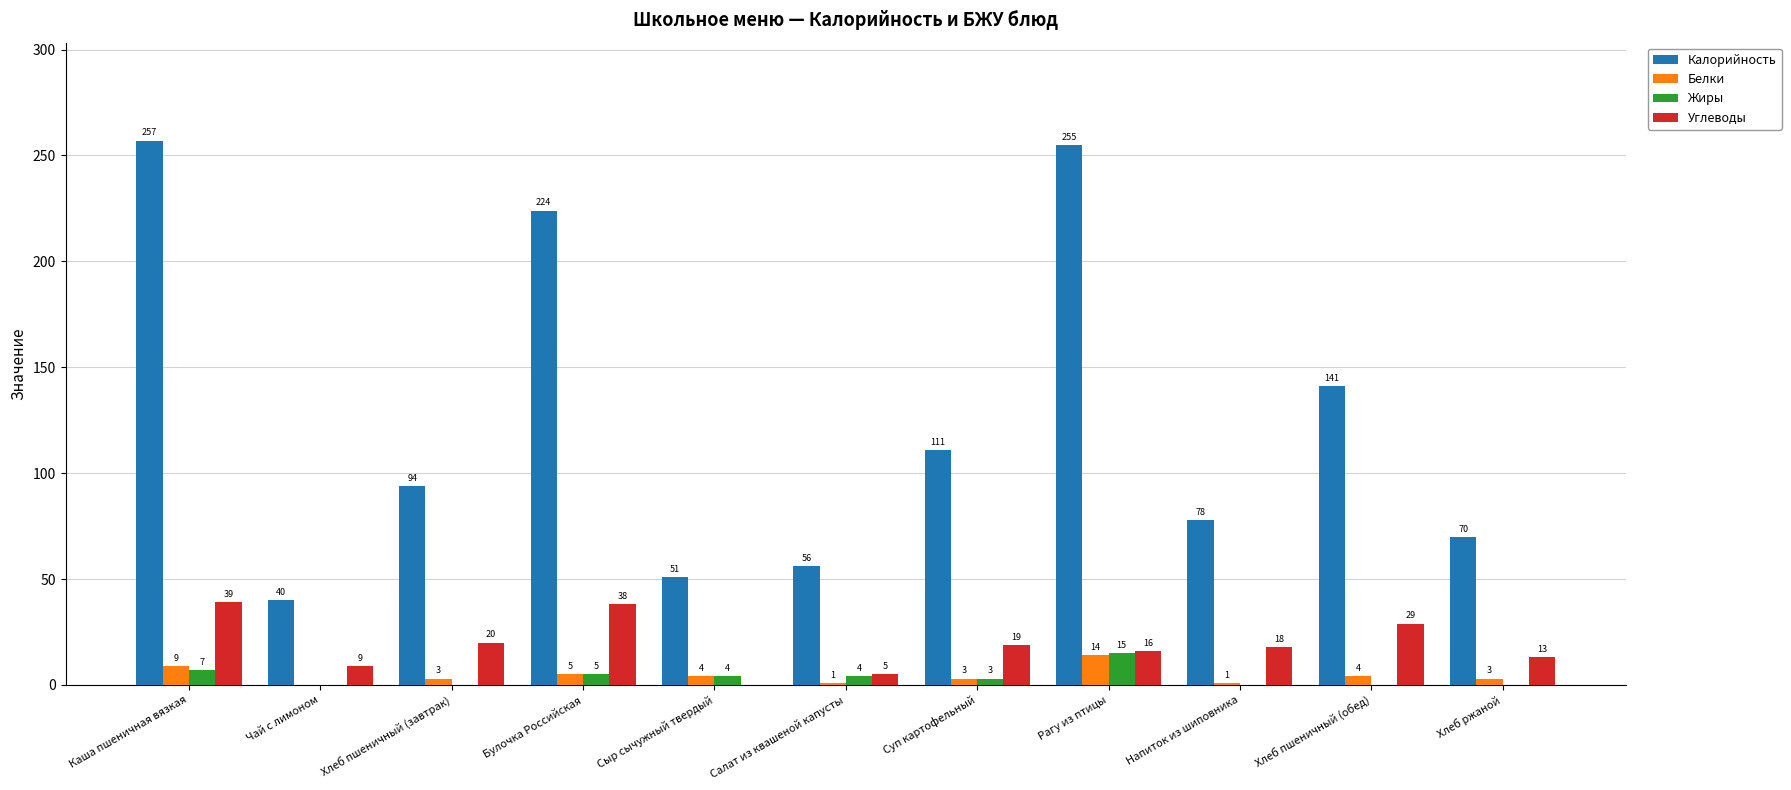

What are all the series names shown in the legend?

Калорийность, Белки, Жиры, Углеводы